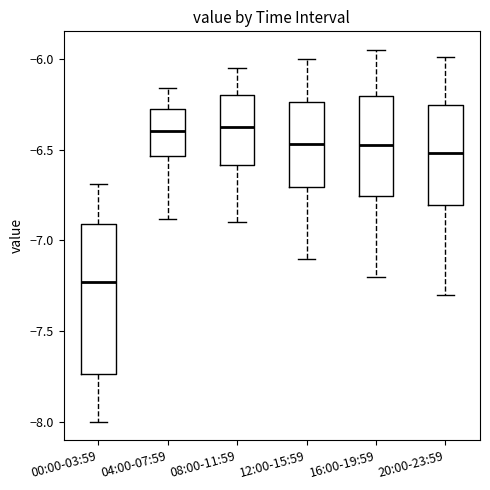

Where does the median line of the box for 12:00-15:59 sit on the y-axis? The values are not printed on the chart, so give them approximately, as read against the axis.

-6.45